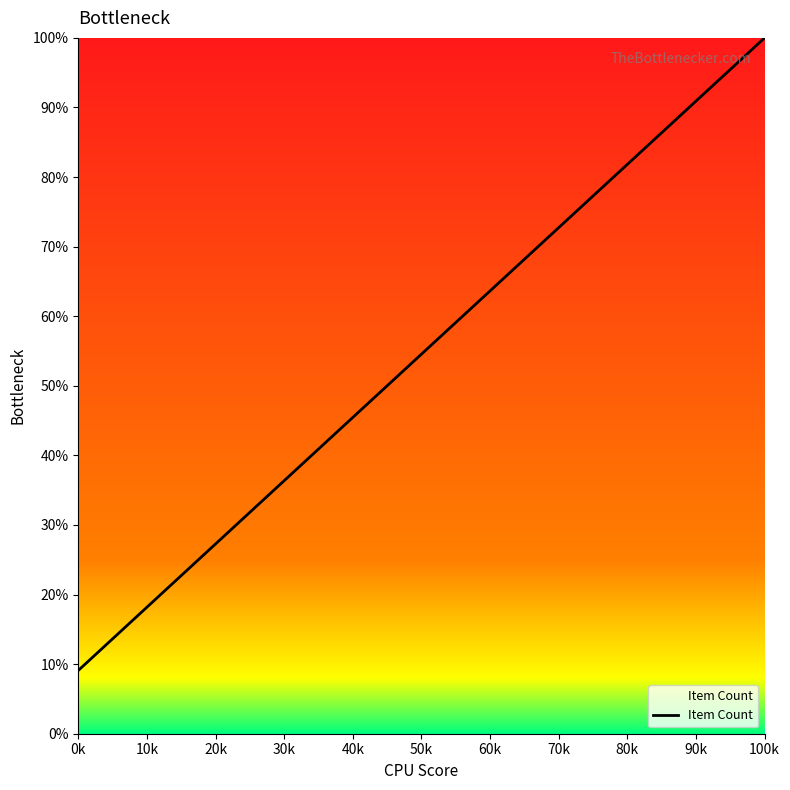

Which label corresponds to the largest value in the chart?

100k